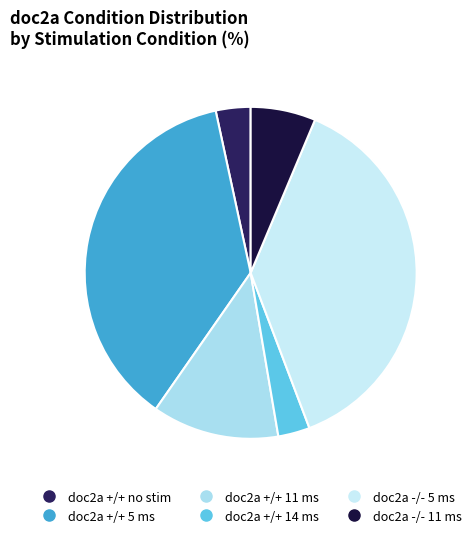

Count the number of slices in the pie.

6